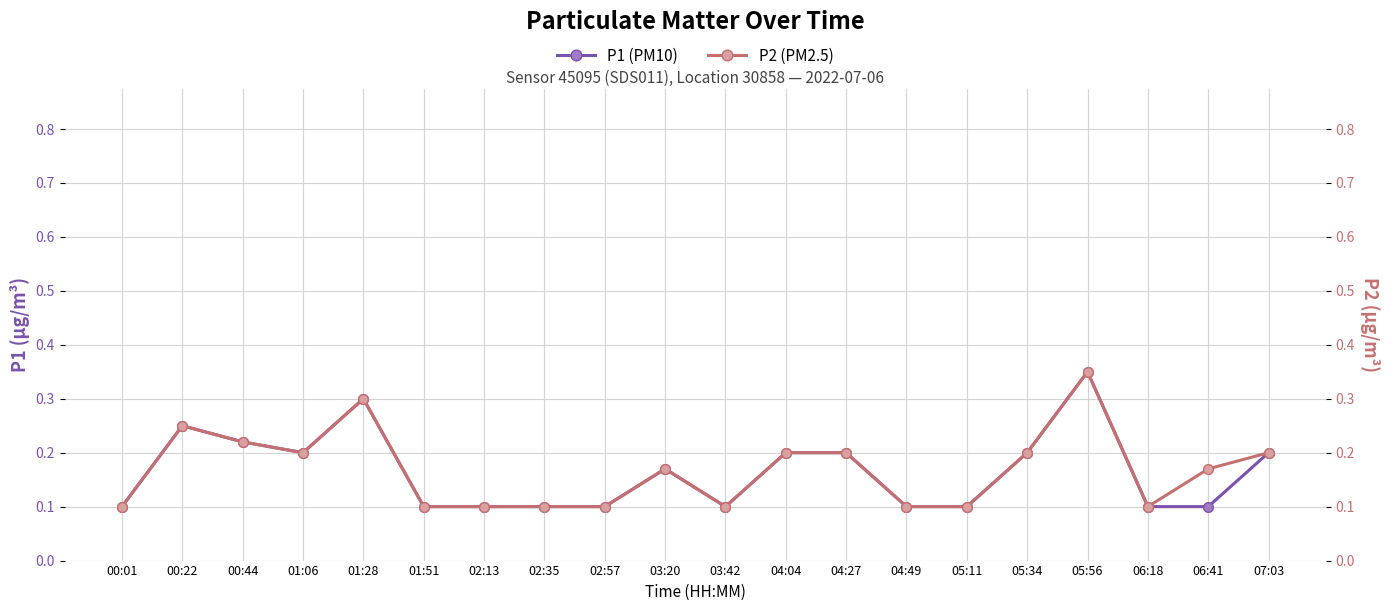

Between 04:27 and 04:49, which series saw the biggest shift?

P1 (PM10)